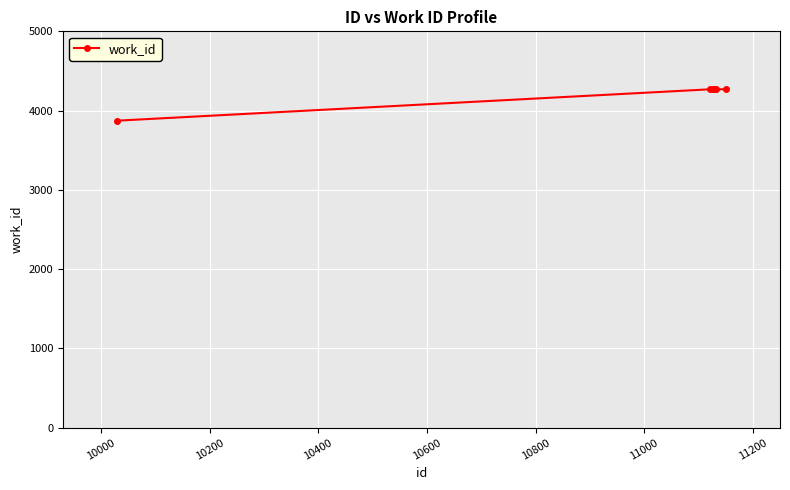

What is the greatest value displayed?

4269